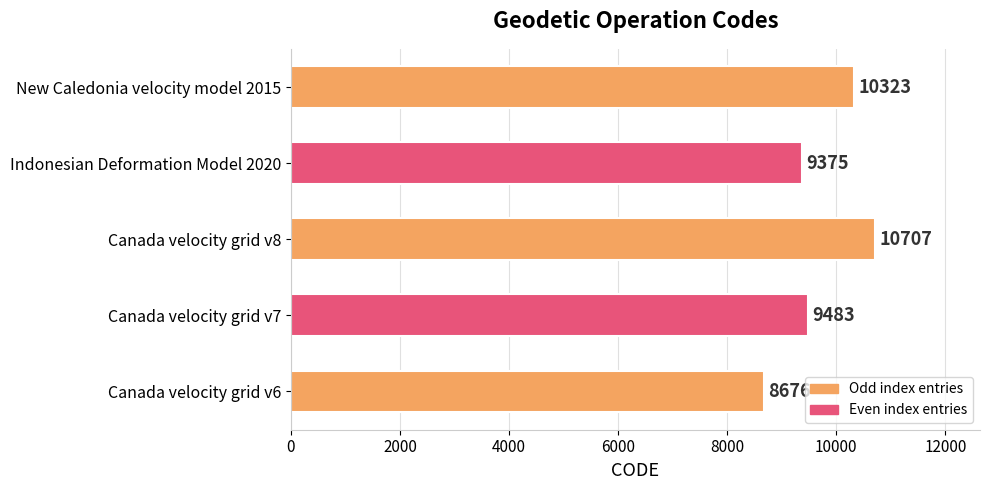

How many categories are shown in the chart?

5